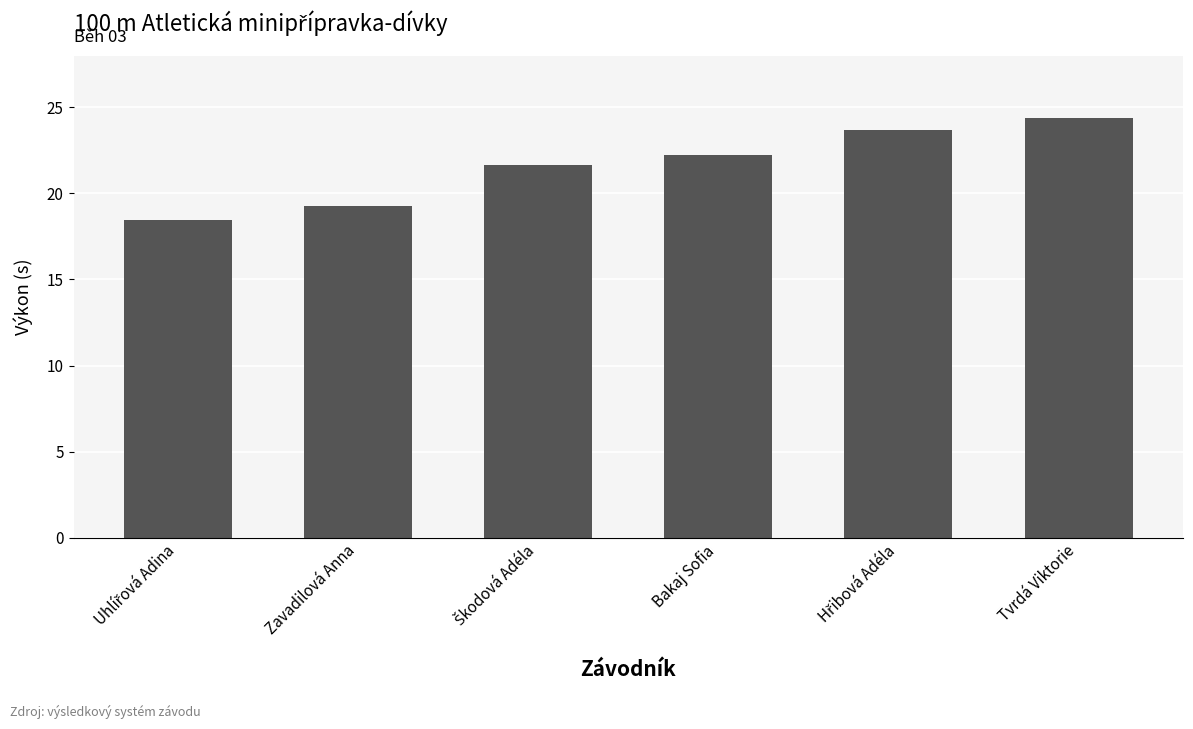

Approximately how many times larger is the value at Bakaj Sofia compared to Tvrdá Viktorie?

0.9